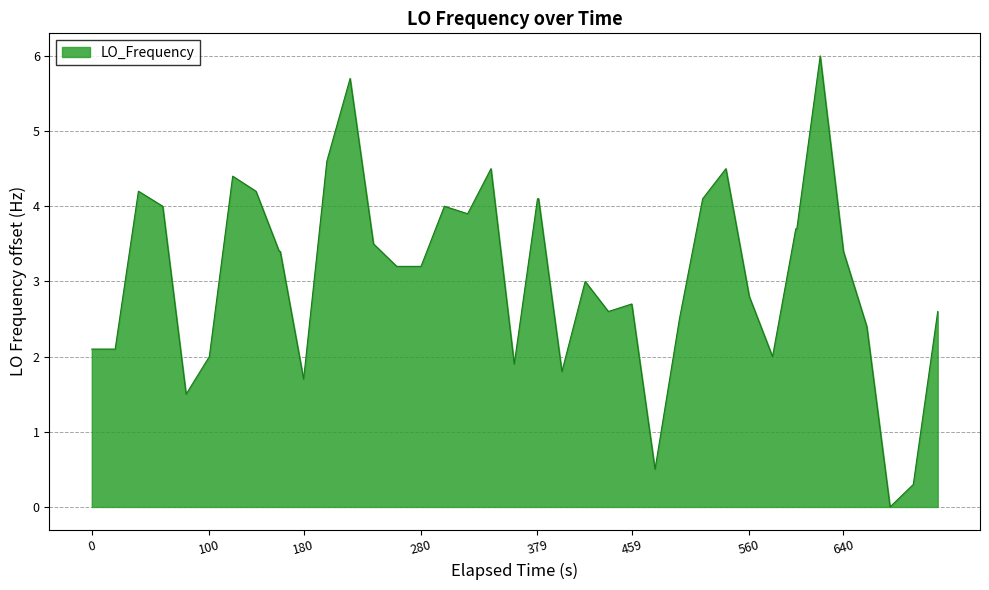

What is the maximum value shown in the chart?

6.0